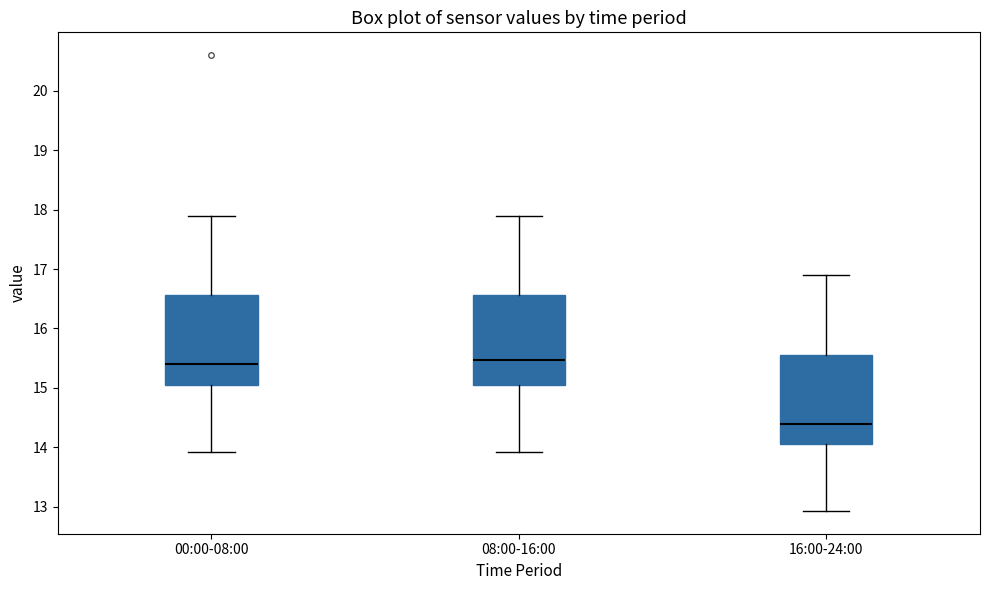

Where does the lower whisker of the box for 08:00-16:00 end on the y-axis? The values are not printed on the chart, so give them approximately, as read against the axis.

13.9